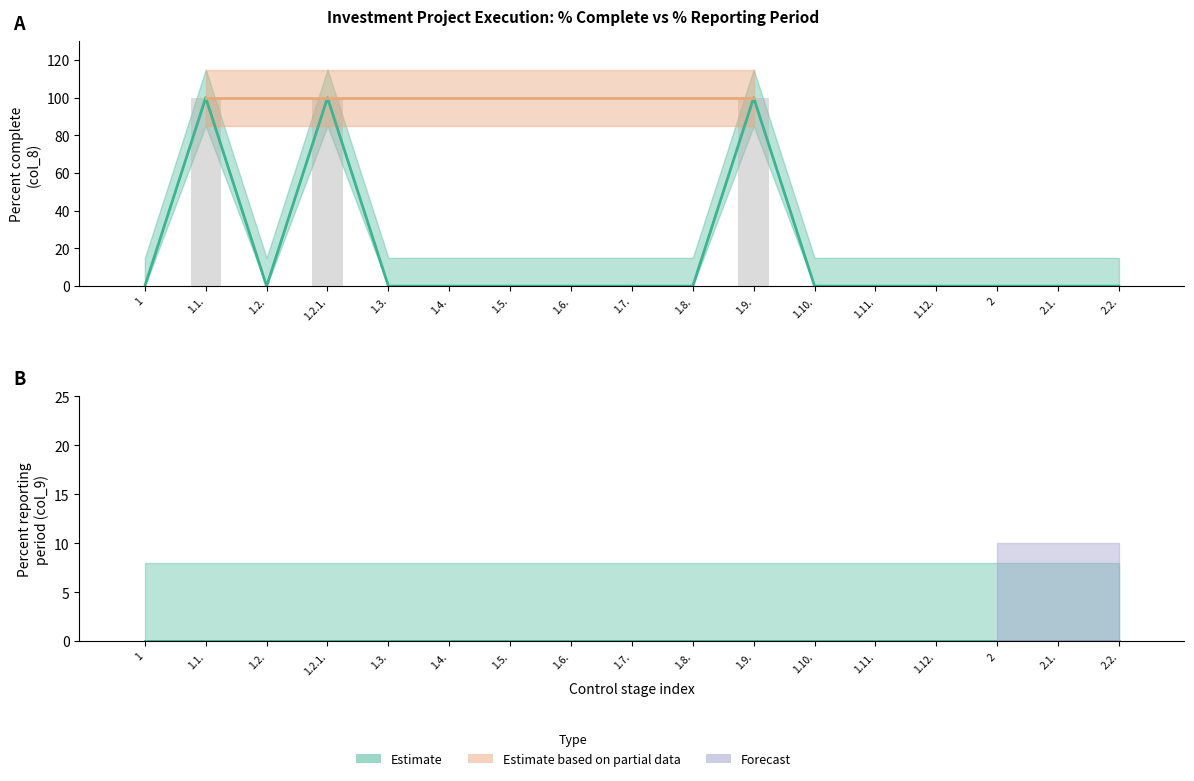

At which label is the value closest to 50?

1